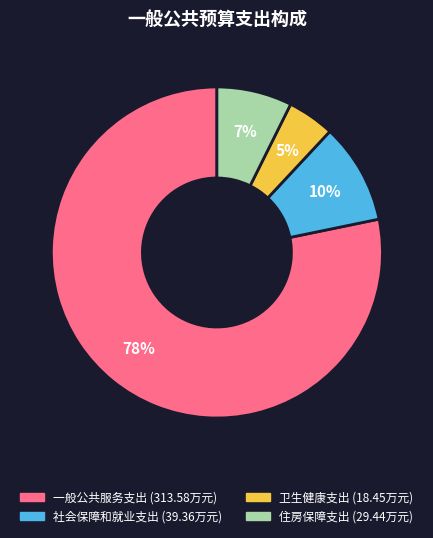

Count the number of slices in the pie.

4